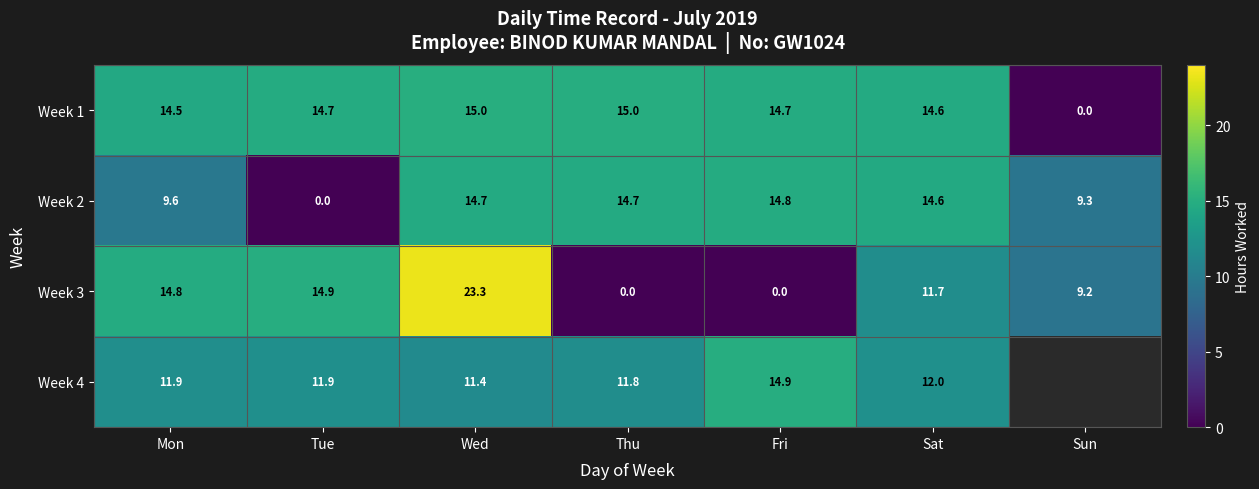

What is the spread (max minus min) of values at Mon?

5.2